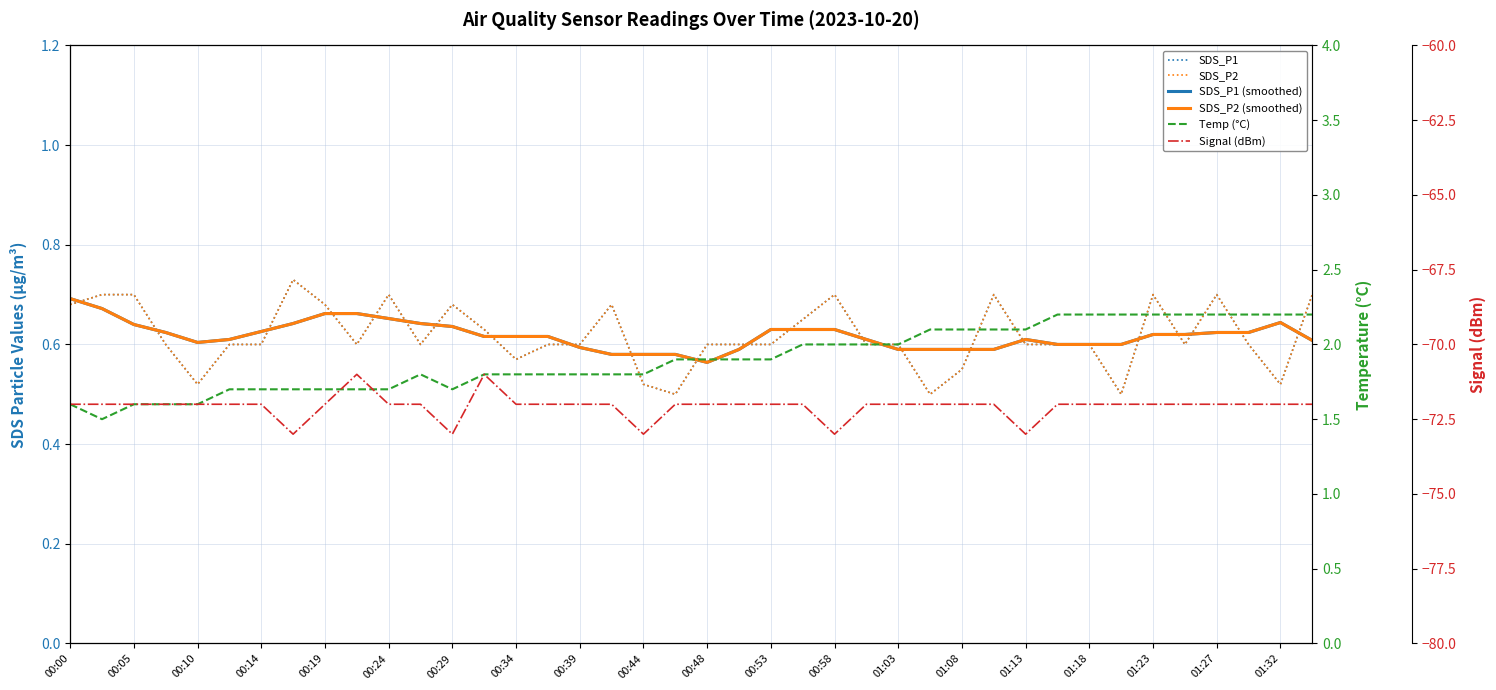

How many series are shown in this chart?

6